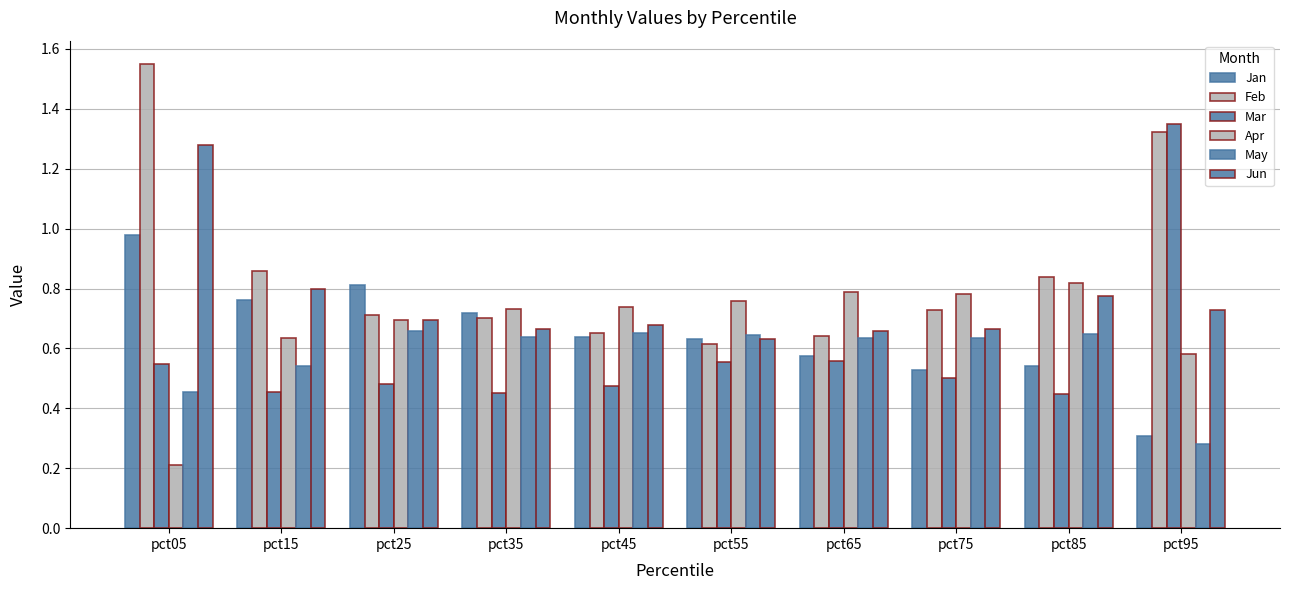

What is the total value across all series at pct85?

4.1